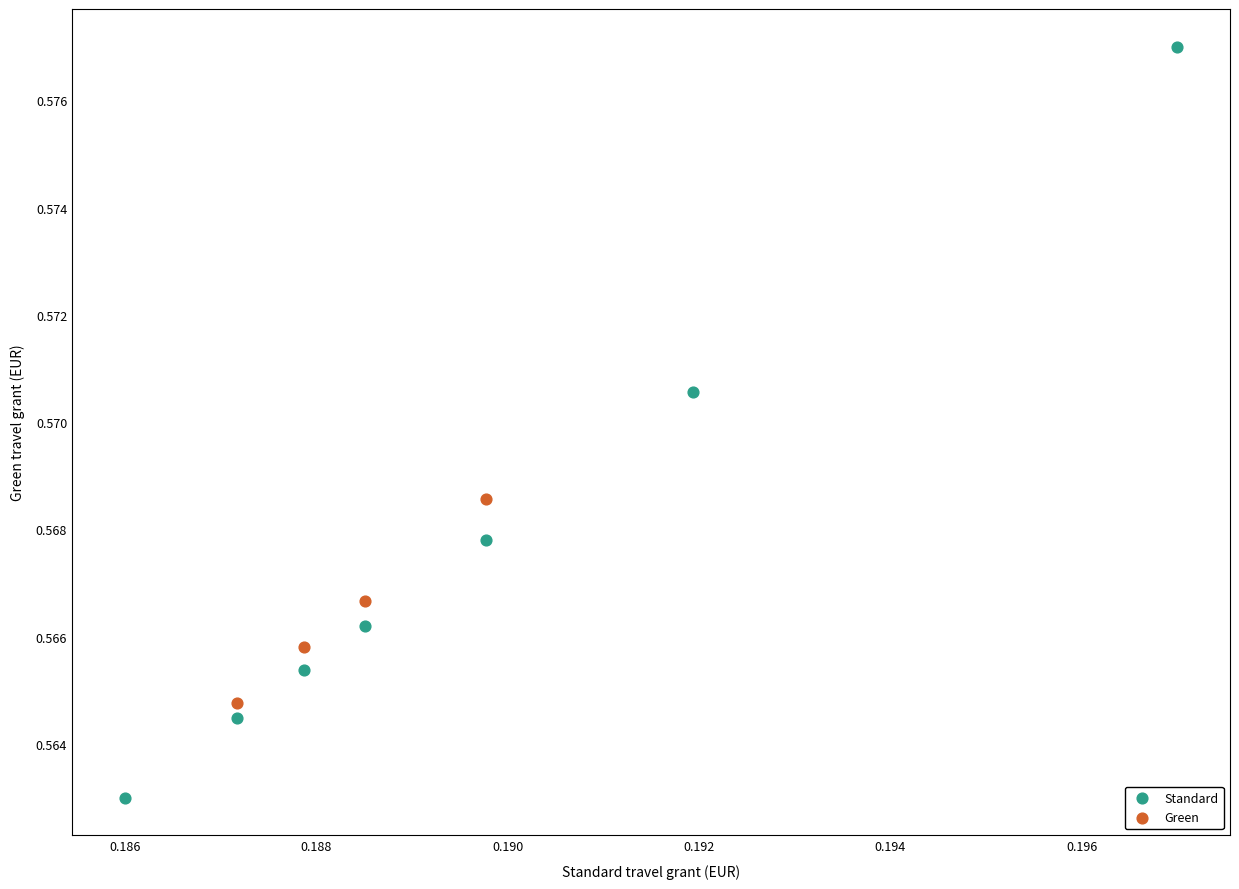

Which series contains the lowest Y value?

Standard